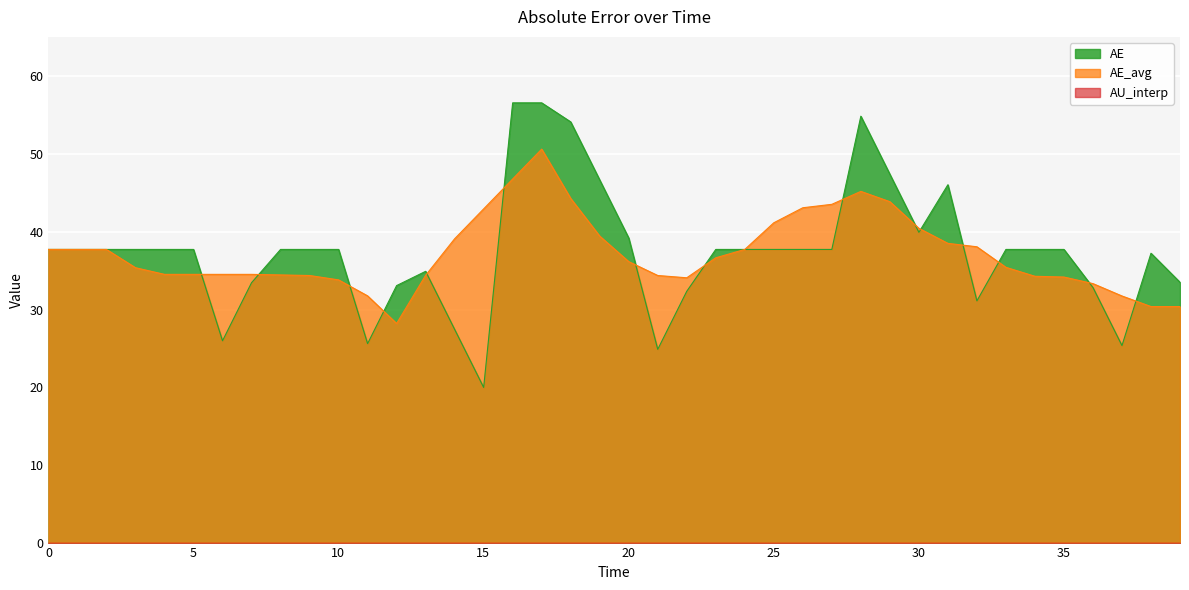

Which series has the widest spread of values?

AE